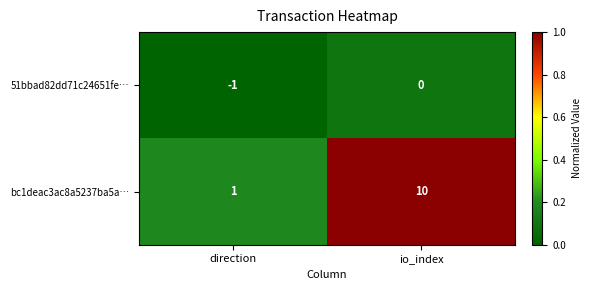

Reading left to right, transcribe all the data shown in this chart.

51bbad82dd71c24651fe…: -1	0
bc1deac3ac8a5237ba5a…: 1	10